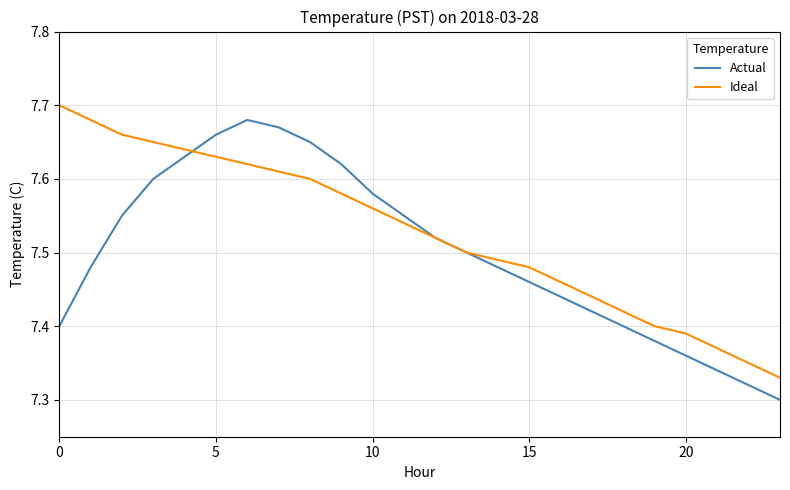

Which series has the largest total across all categories?

Ideal